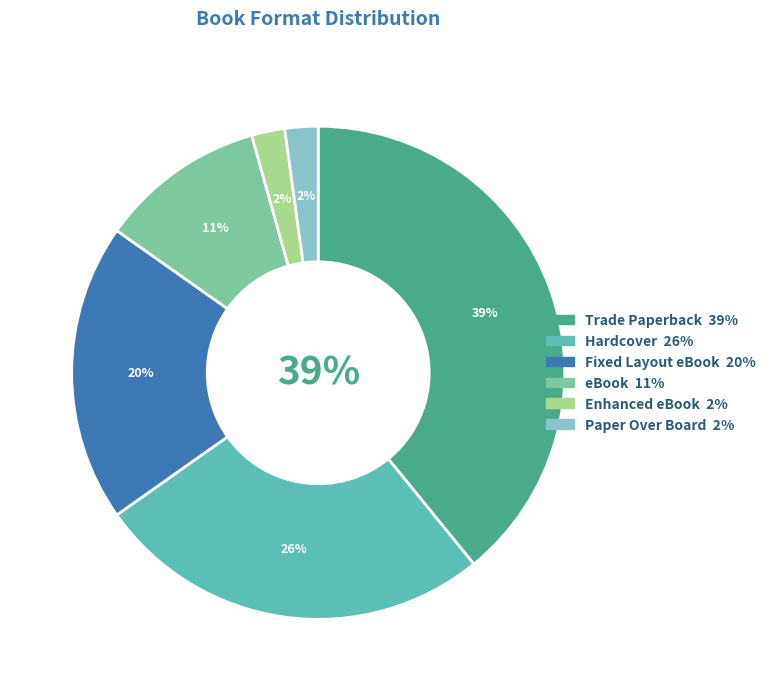

What is the ratio of the value at Hardcover to the value at Trade Paperback?

0.7